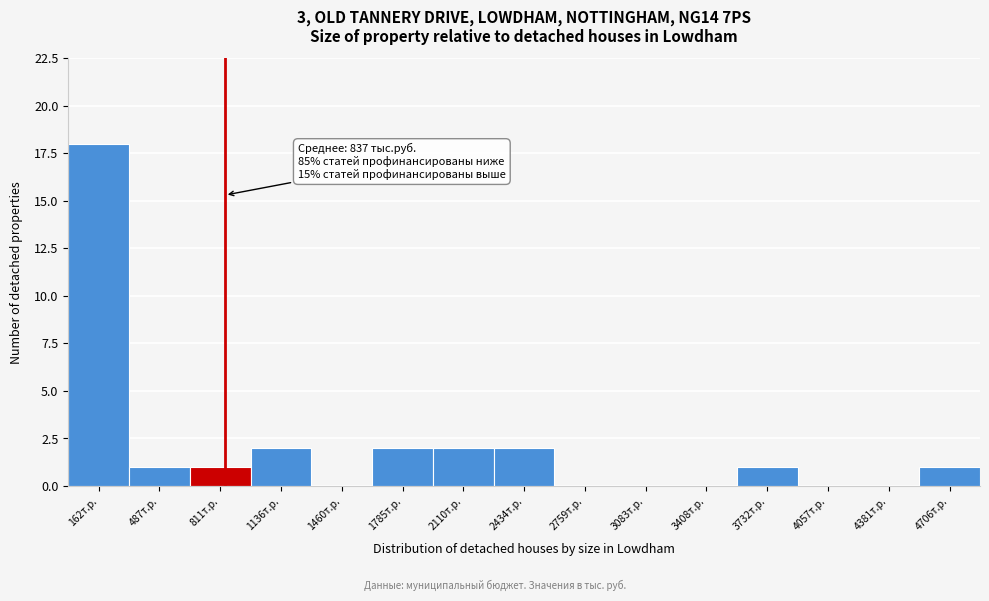

Over which range of the x-axis is the bar tallest?

0 to 300